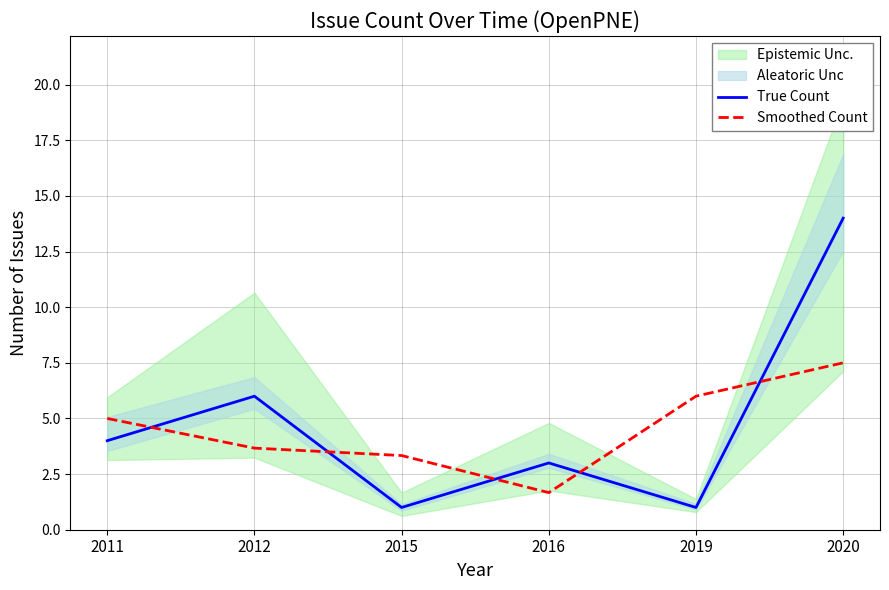

What is the spread (max minus min) of values at 2019?

5.0